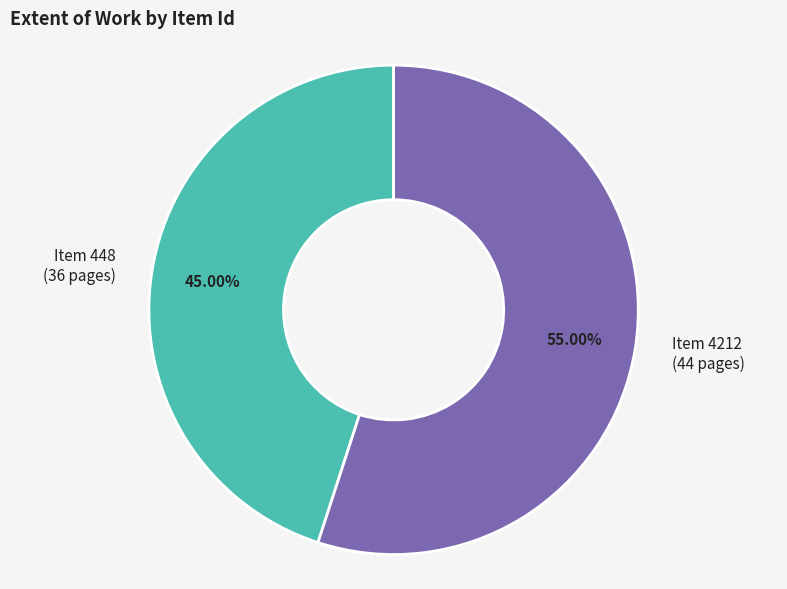

Does Item 448 (36 pages) account for over 50% of the chart?

No